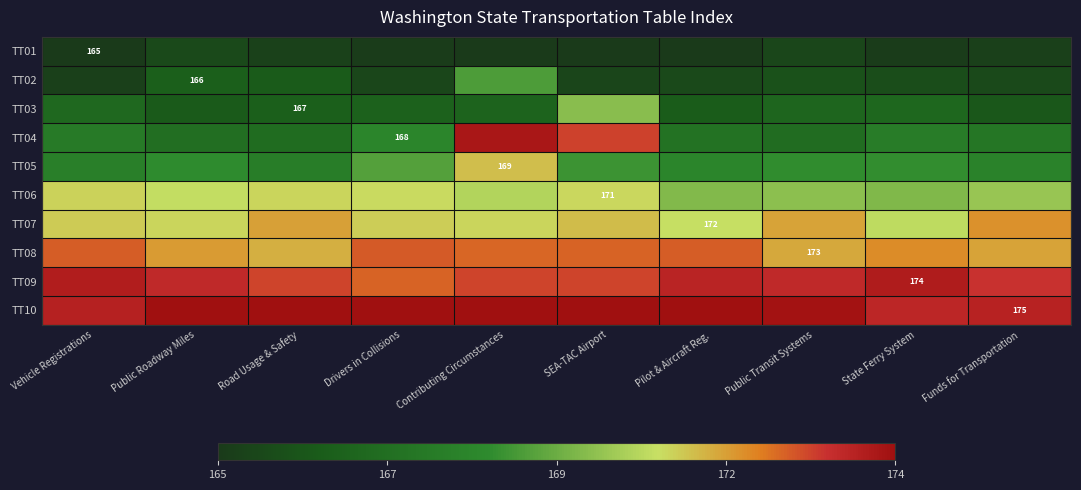

Which label corresponds to the smallest value in the chart?

Vehicle Registrations